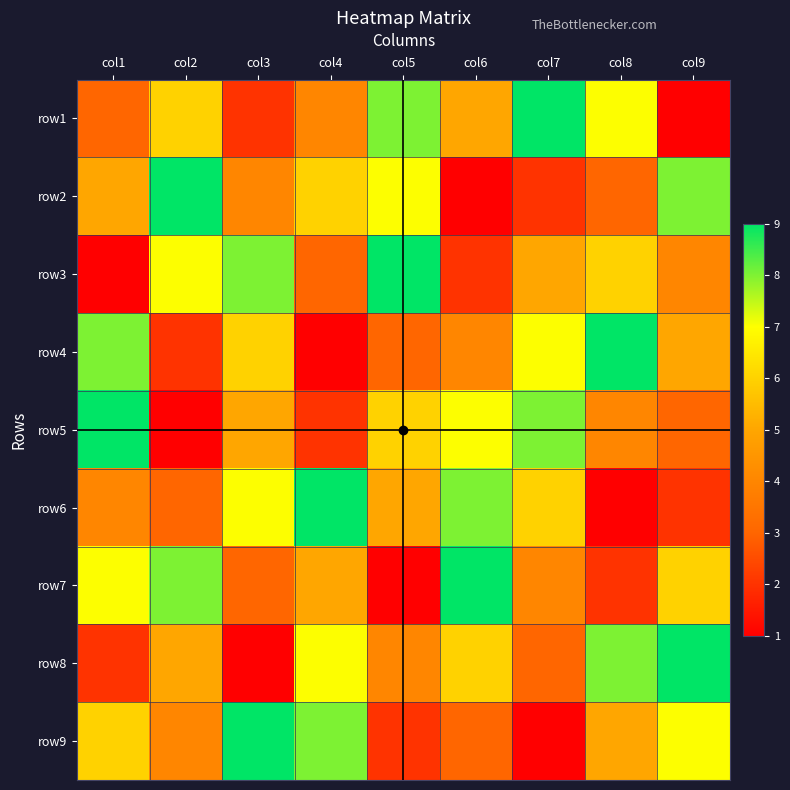

Reading right to left, extract all data points from this chart.

row1: col9=1	col8=7	col7=9	col6=5	col5=8	col4=4	col3=2	col2=6	col1=3
row2: col9=8	col8=3	col7=2	col6=1	col5=7	col4=6	col3=4	col2=9	col1=5
row3: col9=4	col8=6	col7=5	col6=2	col5=9	col4=3	col3=8	col2=7	col1=1
row4: col9=5	col8=9	col7=7	col6=4	col5=3	col4=1	col3=6	col2=2	col1=8
row5: col9=3	col8=4	col7=8	col6=7	col5=6	col4=2	col3=5	col2=1	col1=9
row6: col9=2	col8=1	col7=6	col6=8	col5=5	col4=9	col3=7	col2=3	col1=4
row7: col9=6	col8=2	col7=4	col6=9	col5=1	col4=5	col3=3	col2=8	col1=7
row8: col9=9	col8=8	col7=3	col6=6	col5=4	col4=7	col3=1	col2=5	col1=2
row9: col9=7	col8=5	col7=1	col6=3	col5=2	col4=8	col3=9	col2=4	col1=6